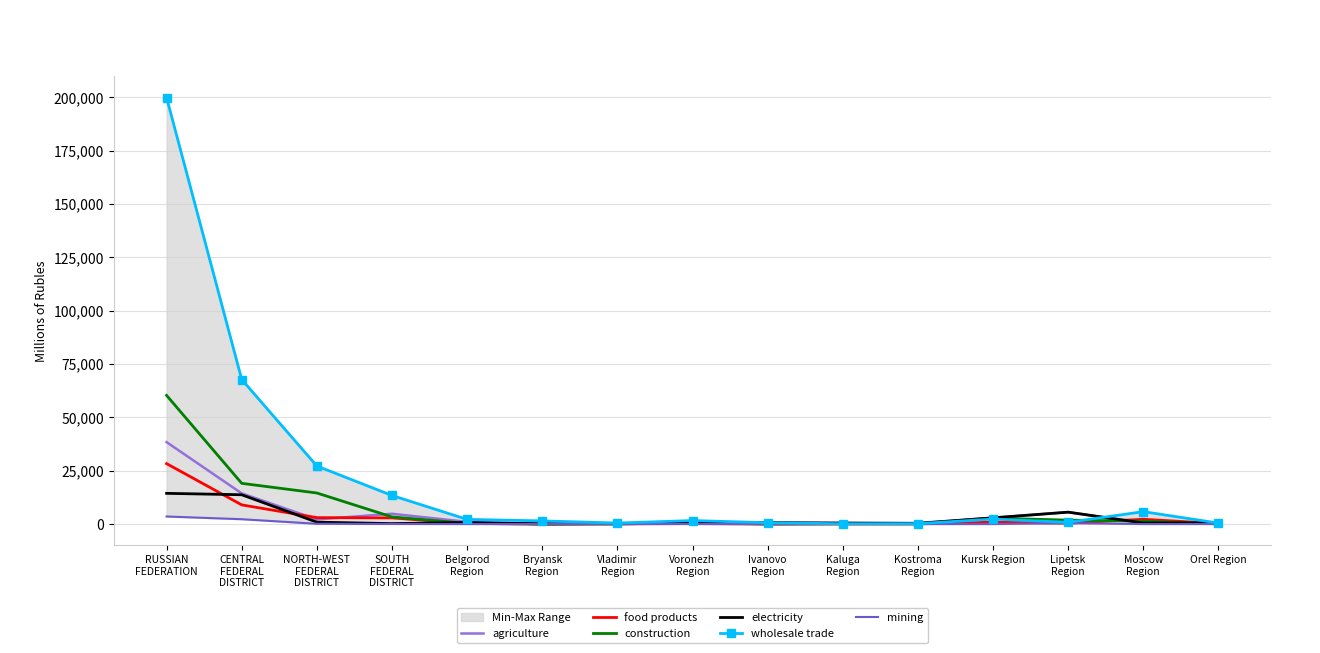

Between CENTRAL
FEDERAL
DISTRICT and Moscow
Region, which is larger?

CENTRAL
FEDERAL
DISTRICT